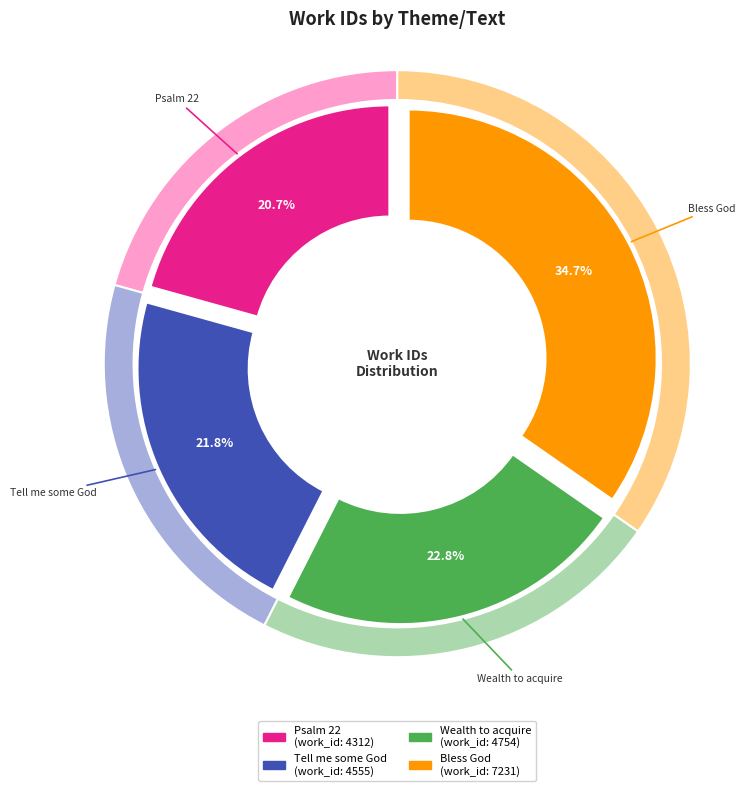

What is the total percentage of Bless God and Psalm 22?

55.4%